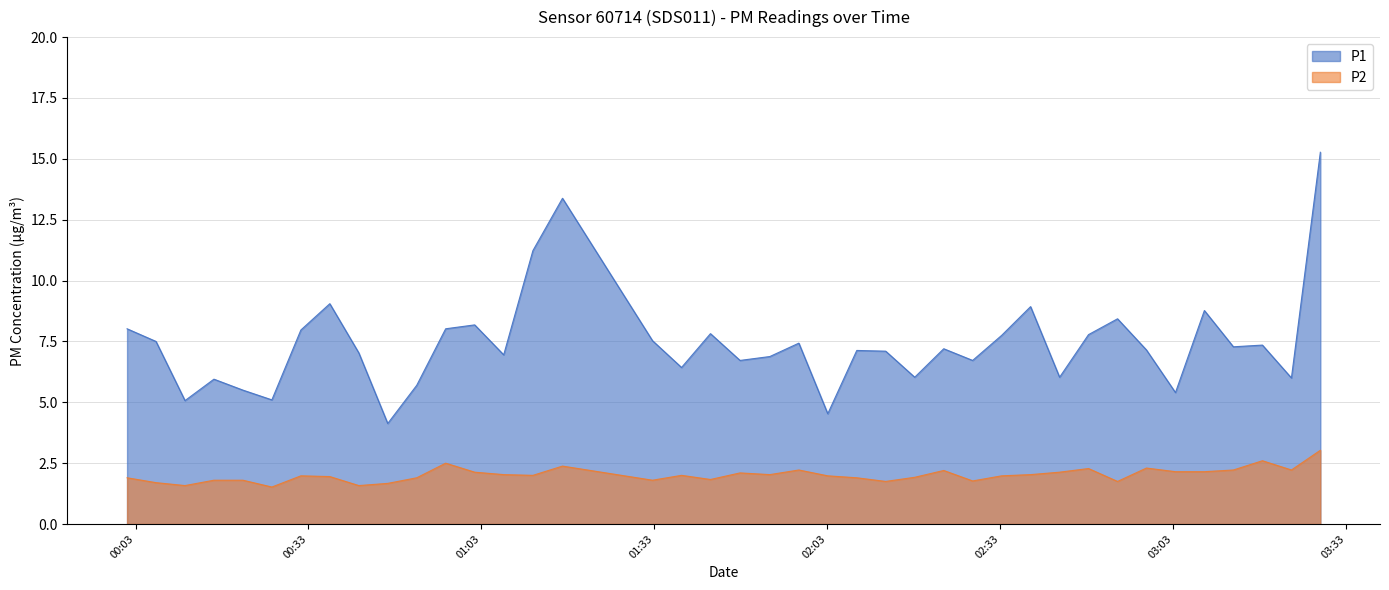

What are all the series names shown in the legend?

P1, P2